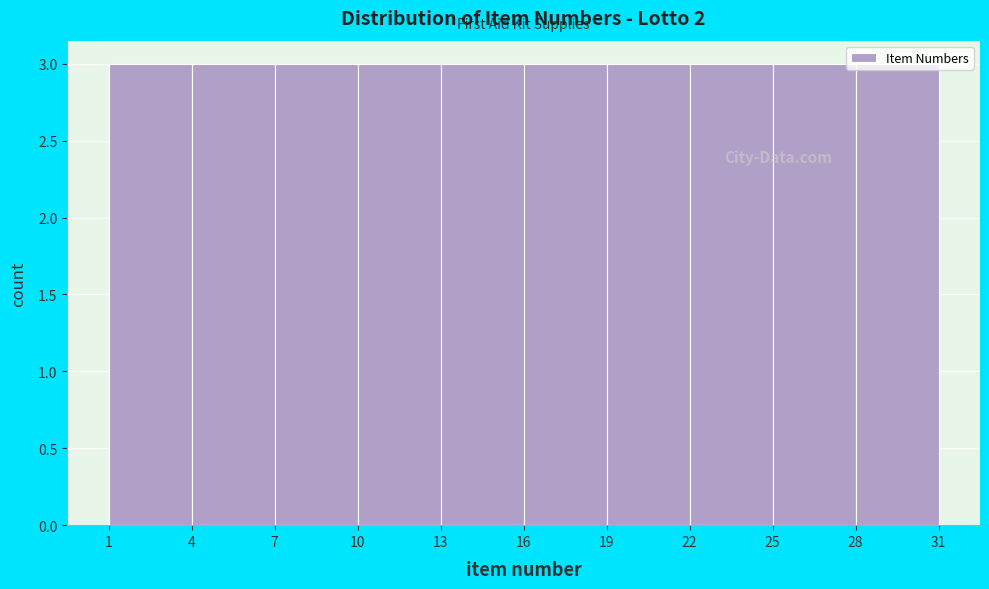

Reading left to right, list every bar in this chart as the range it spans on the x-axis followed by its height. The values are not printed on the chart, so give them approximately, as read against the axis.

1 to 4: 3
4 to 7: 3
7 to 10: 3
10 to 13: 3
13 to 16: 3
16 to 19: 3
19 to 22: 3
22 to 25: 3
25 to 28: 3
28 to 31: 3